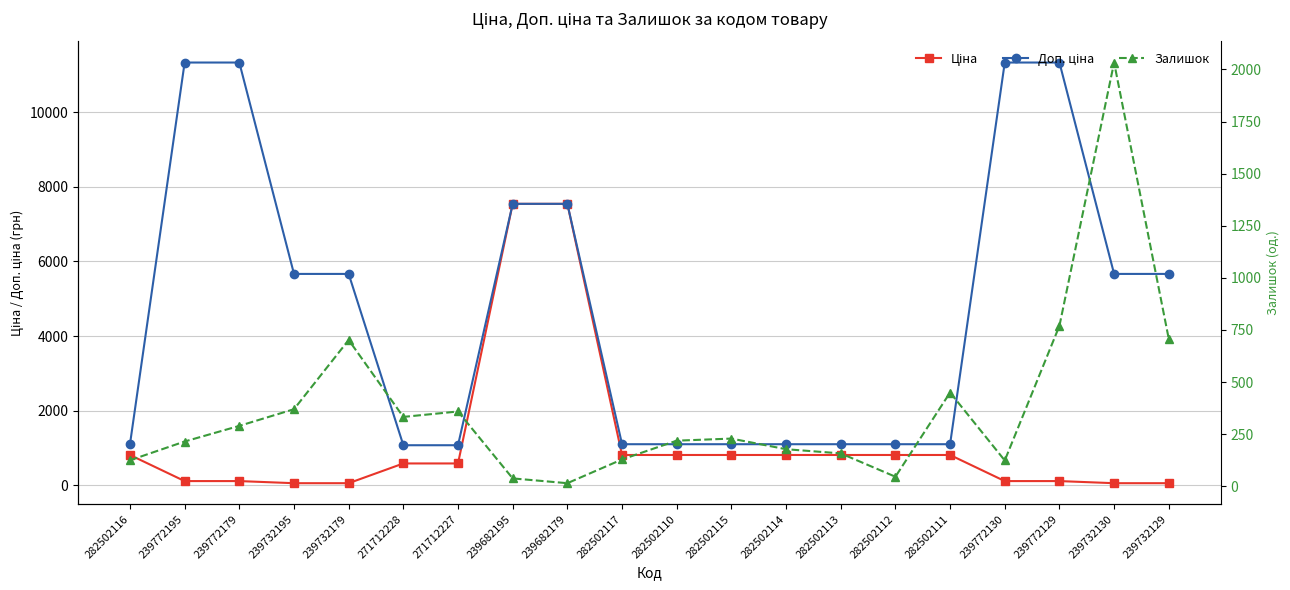

Where is Ціна nearest to the value 3801?

282502116